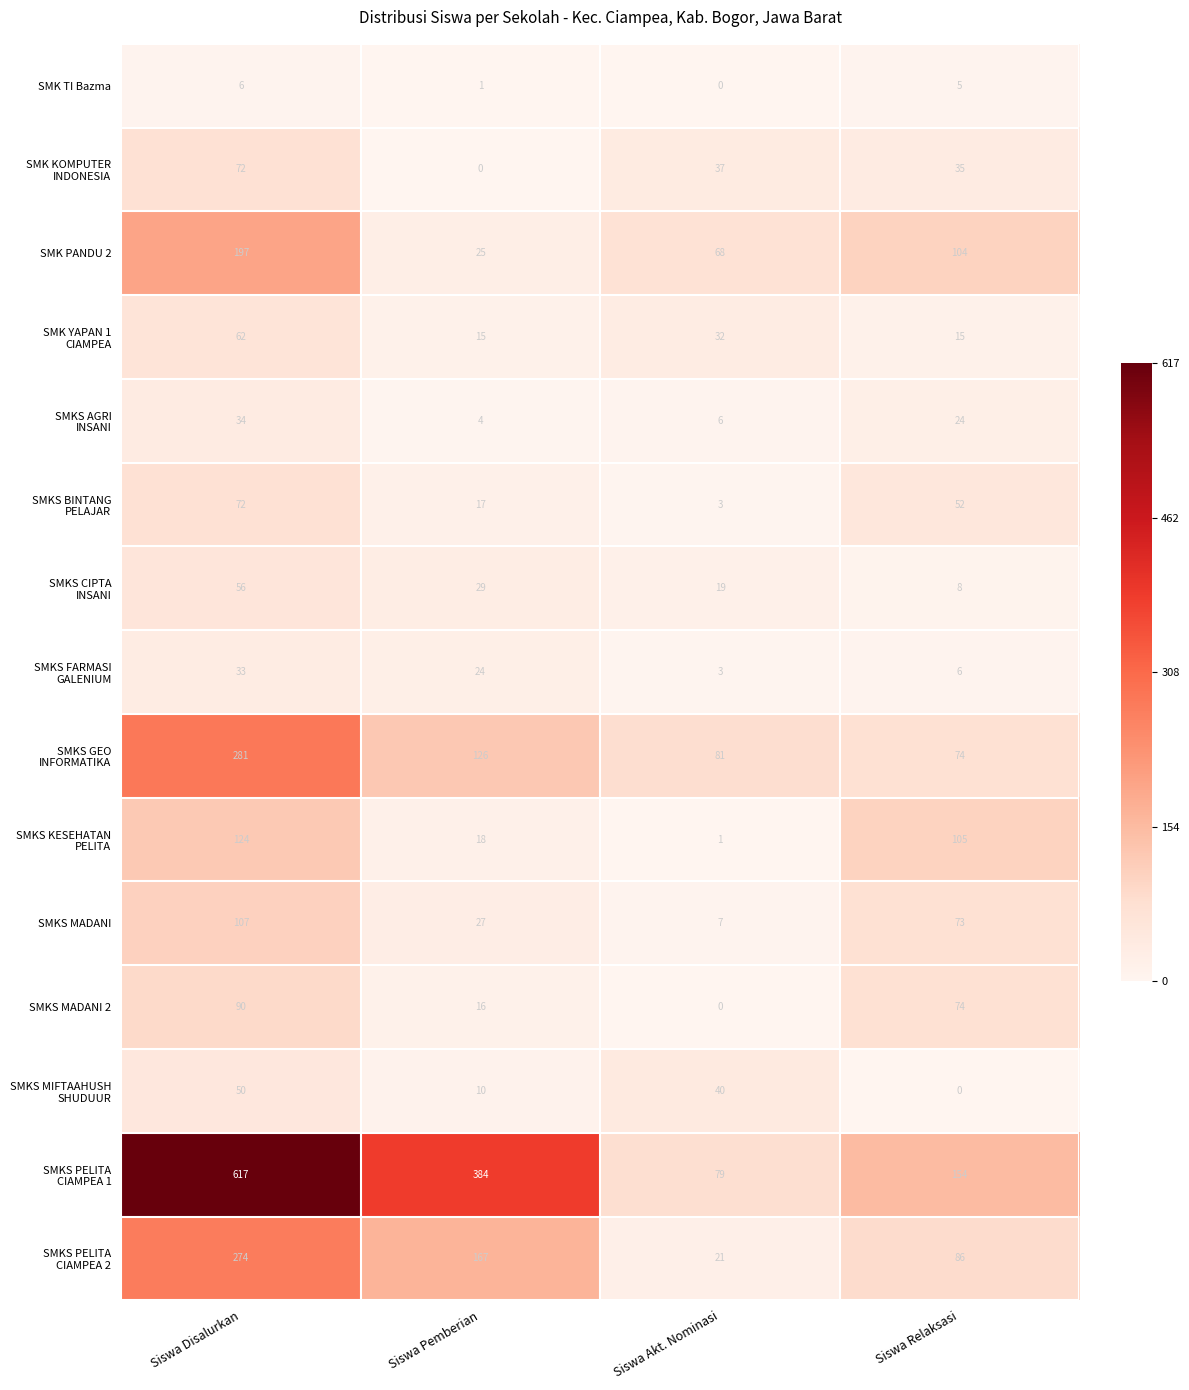

Is it true that SMK PANDU 2 equals 104 at Siswa Relaksasi?

True